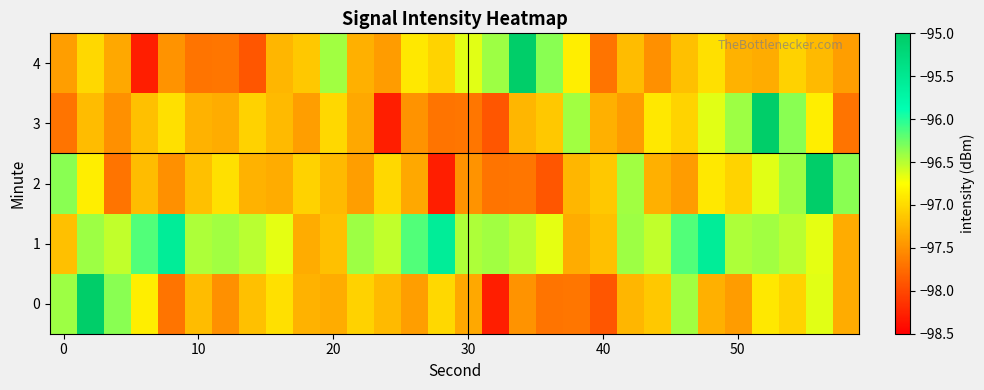

How many data points does each series have?

30